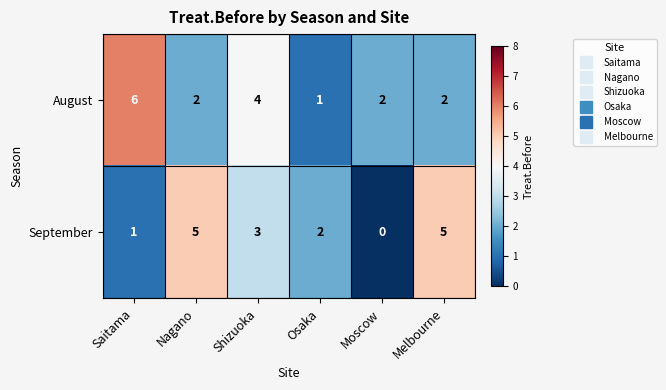

What value does the September series have at Shizuoka?

3